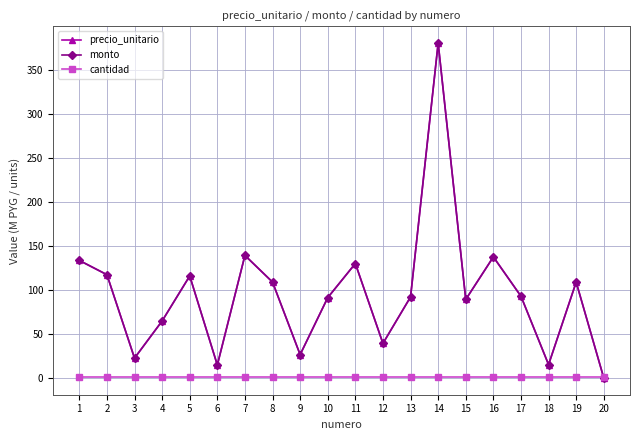

Does the chart have visible grid lines?

Yes